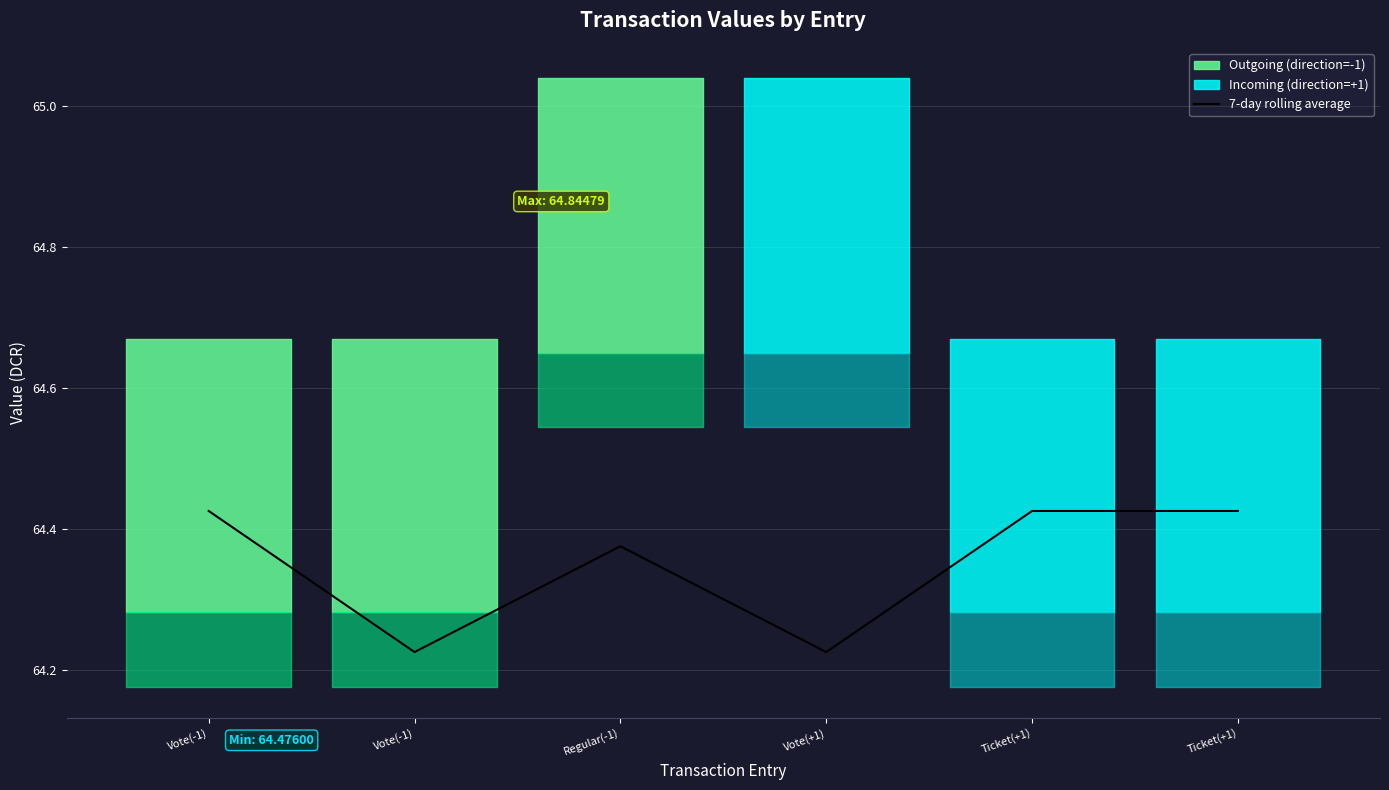

What is the average value?

64.4